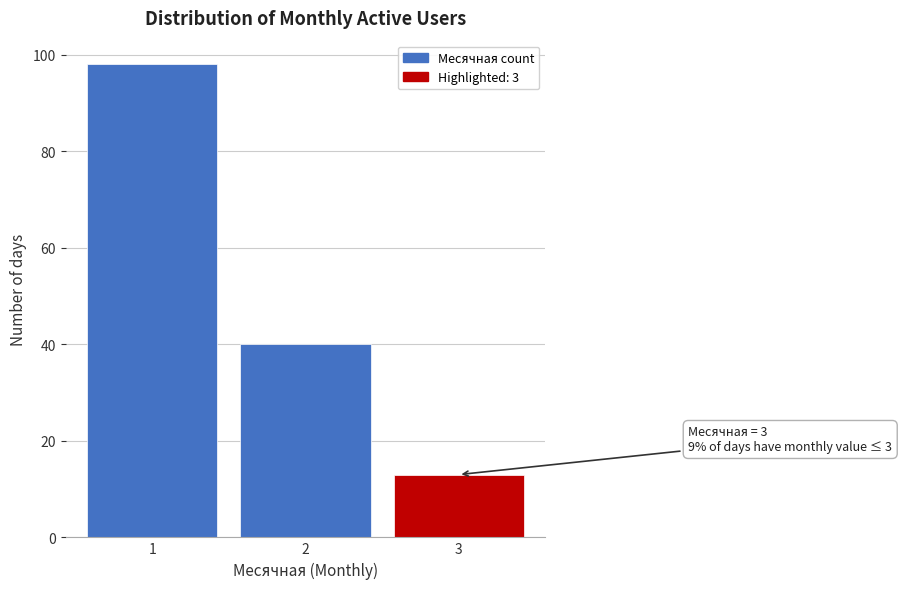

Reading right to left, extract all data points from this chart.

13	40	98